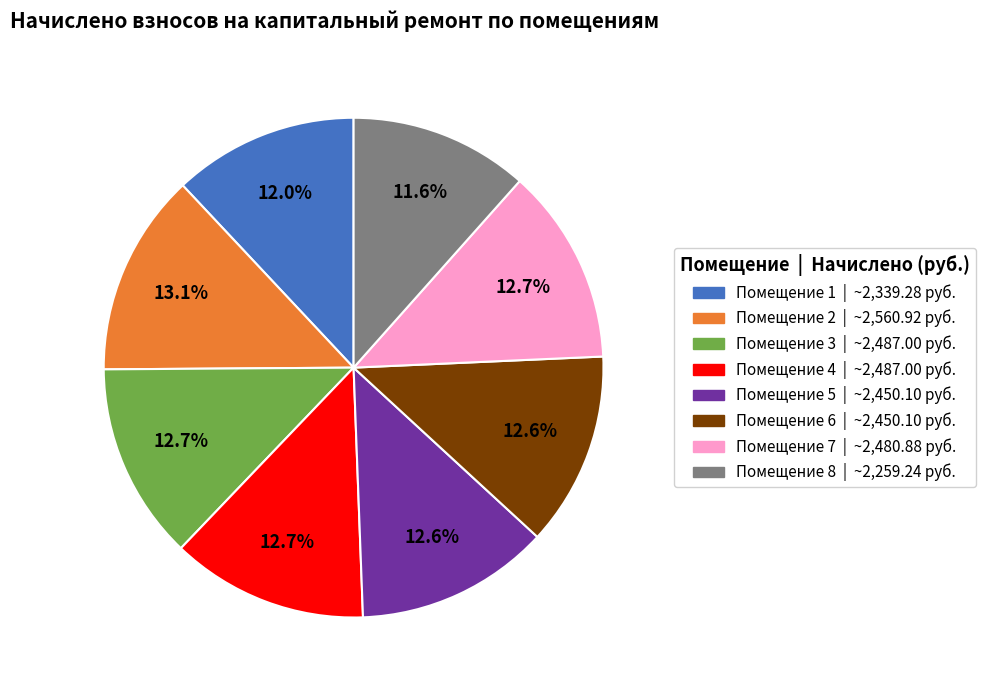

How many segments does this pie chart have?

8